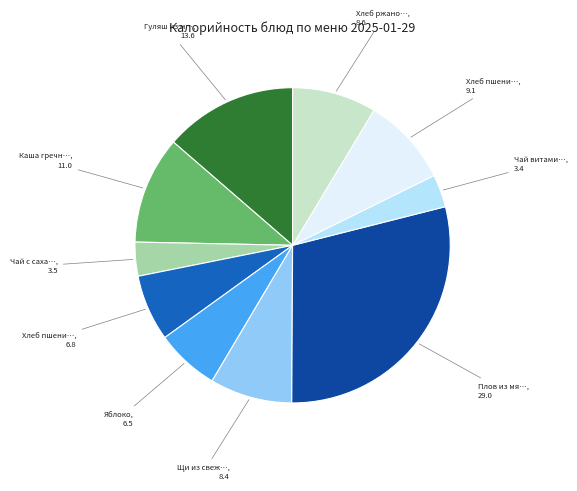

Is there any slice that represents more than half of the pie?

No